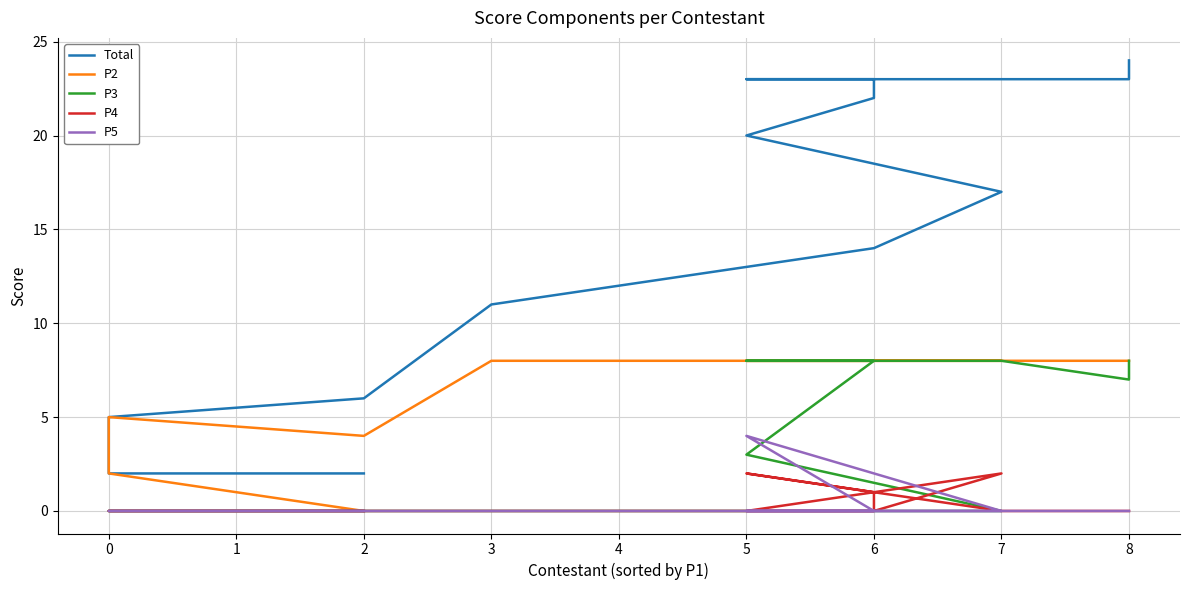

How many values in P5 are above zero?

1